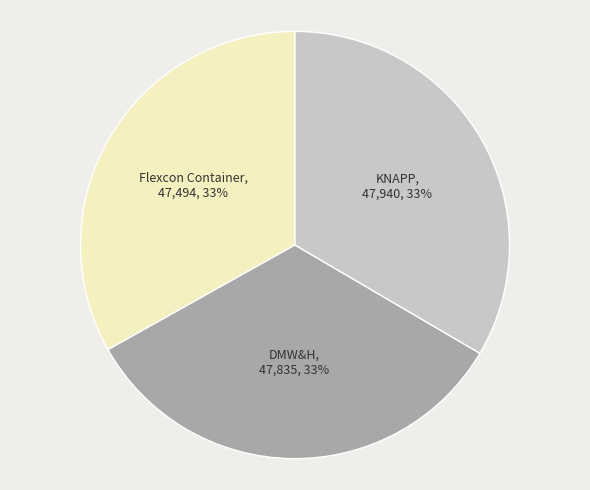

To the nearest percent, what is the average slice percentage?

33%